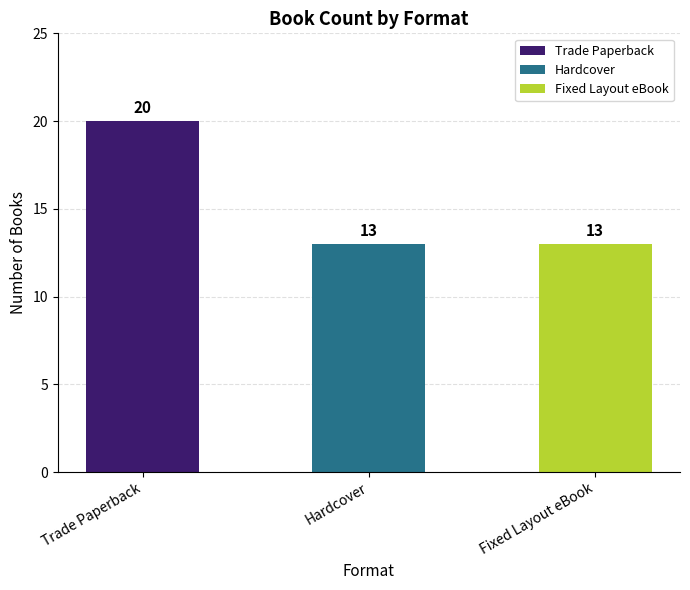

At which category does the chart reach its peak across all series?

Trade Paperback